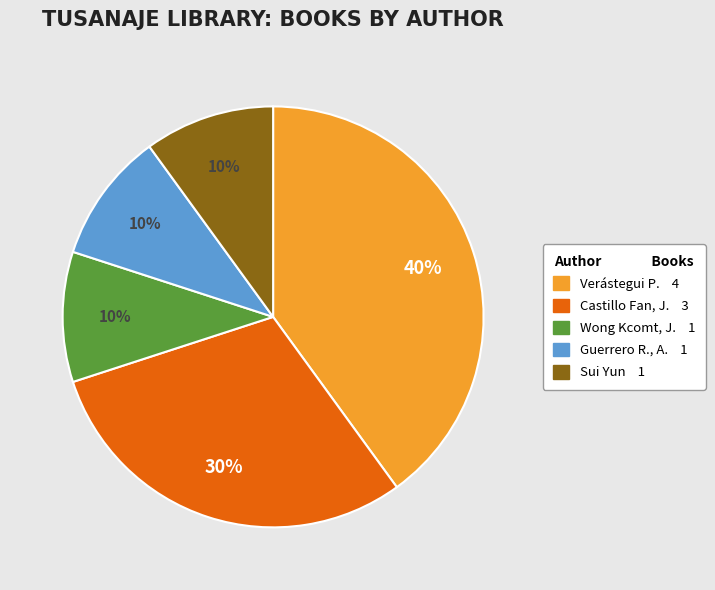

Is there any slice that represents more than half of the pie?

No